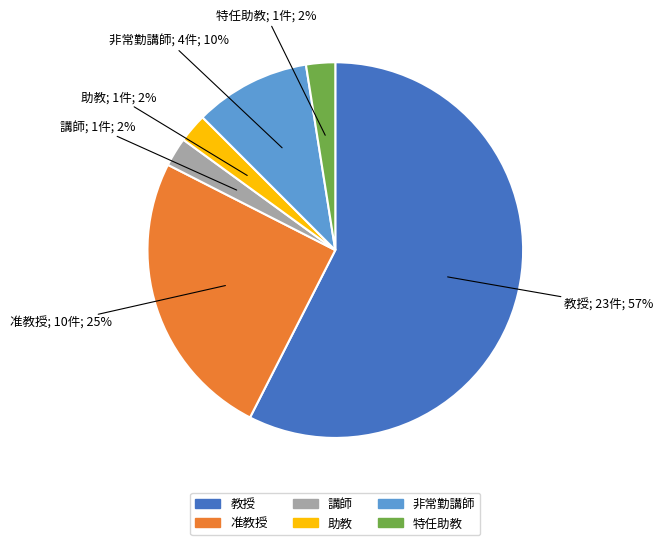

Is it true that 非常勤講師 is 5% of the pie?

False